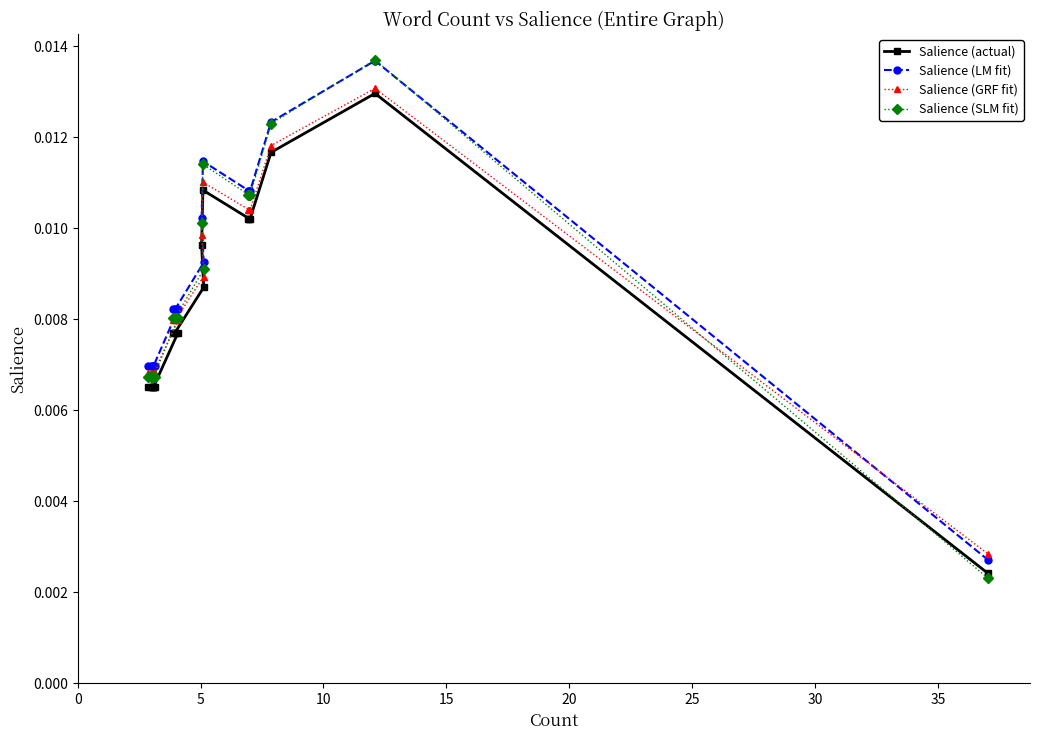

Rank the series by their average value, from lowest to highest.

Salience (actual), Salience (GRF fit), Salience (SLM fit), Salience (LM fit)